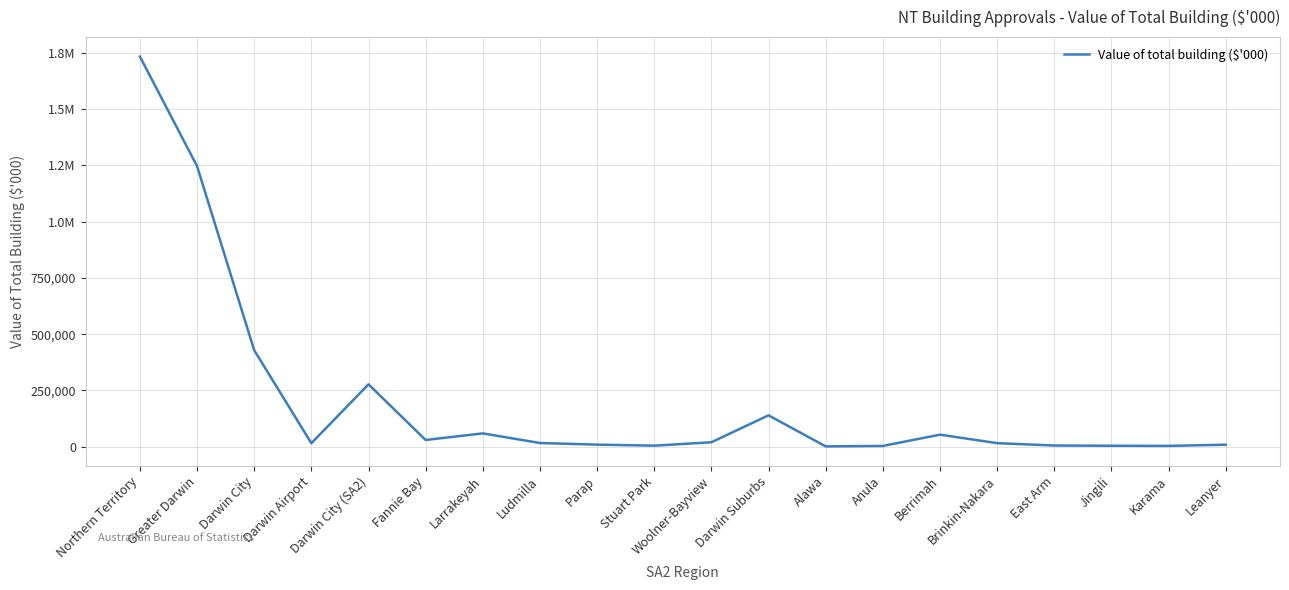

Is this an area chart (filled region under the line)?

No